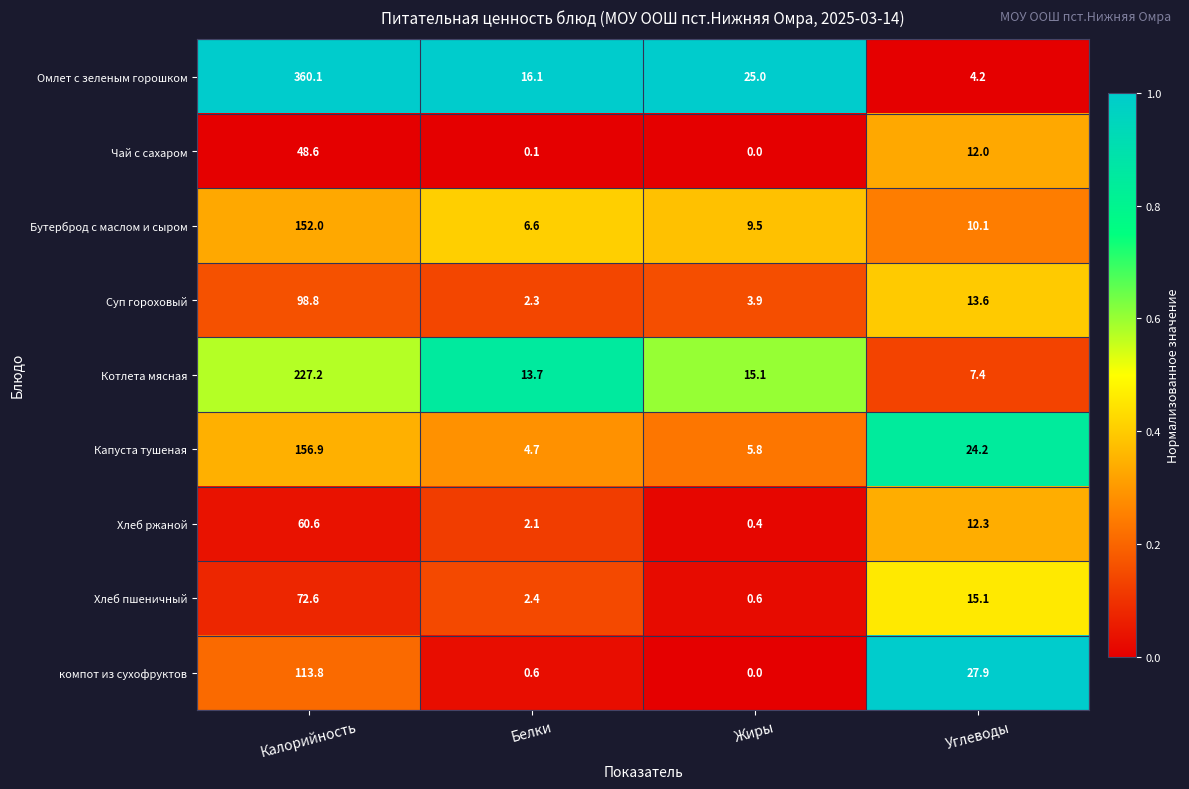

List the series in order of their peak value, lowest first.

Чай с сахаром, Хлеб ржаной, Хлеб пшеничный, Суп гороховый, компот из сухофруктов, Бутерброд с маслом и сыром, Капуста тушеная, Котлета мясная, Омлет с зеленым горошком